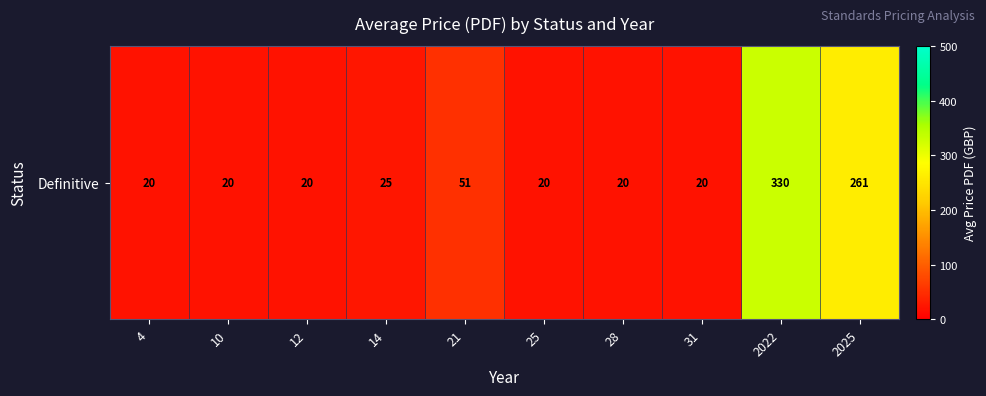

Which has a higher value, 4 or 12?

4